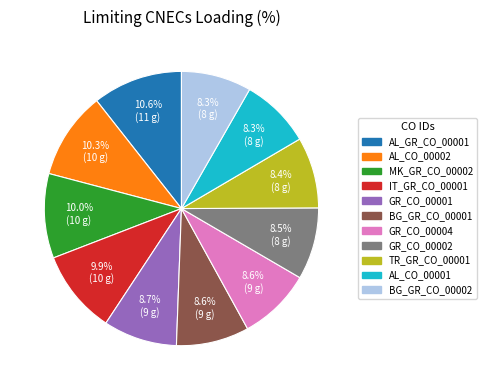

To the nearest percent, what is the combined percentage of GR_CO_00004 and AL_CO_00001?

17%